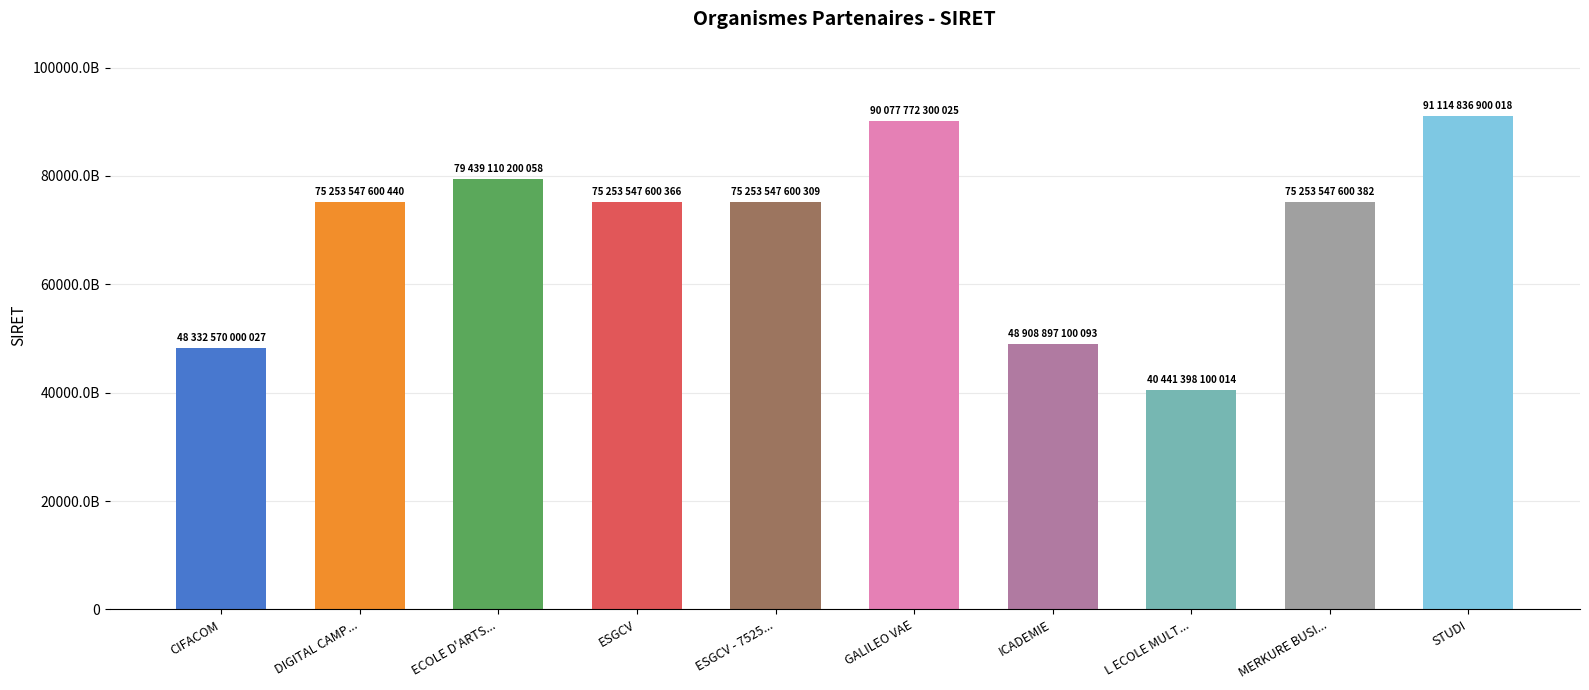

At which label is the value closest to 65778117500016?

ESGCV - 7525...